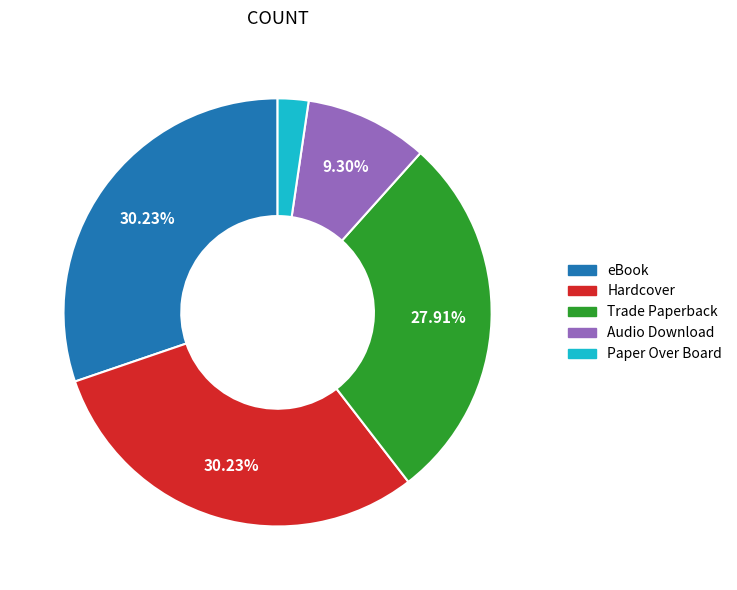

Which slice is the smallest?

Paper Over Board